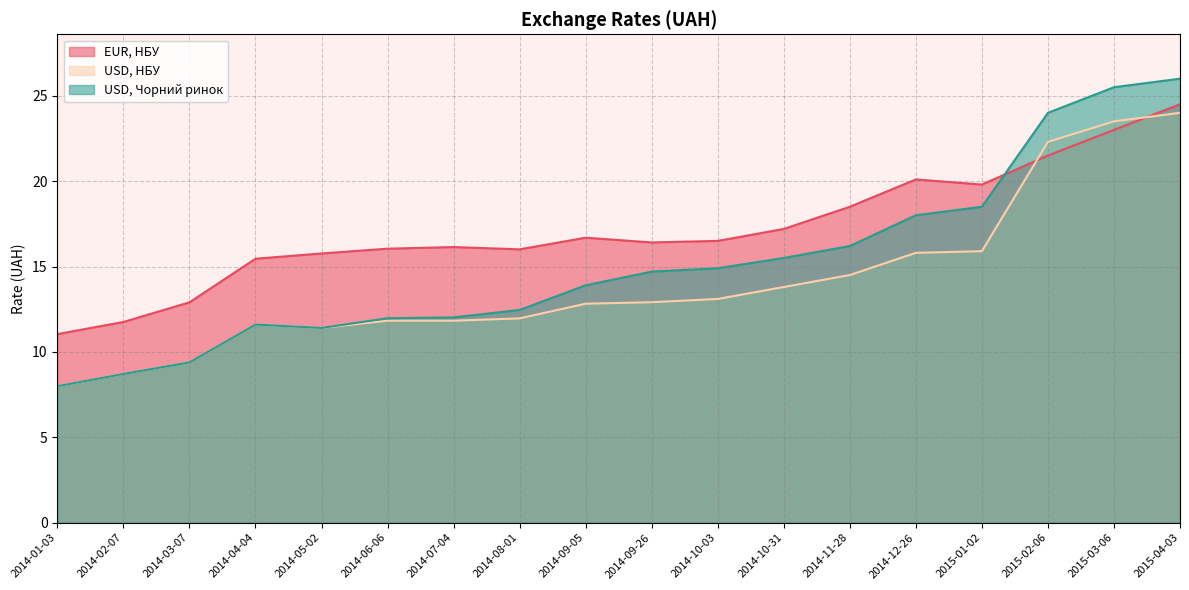

What is the value of the USD, НБУ point at the 15th from the left?

15.9